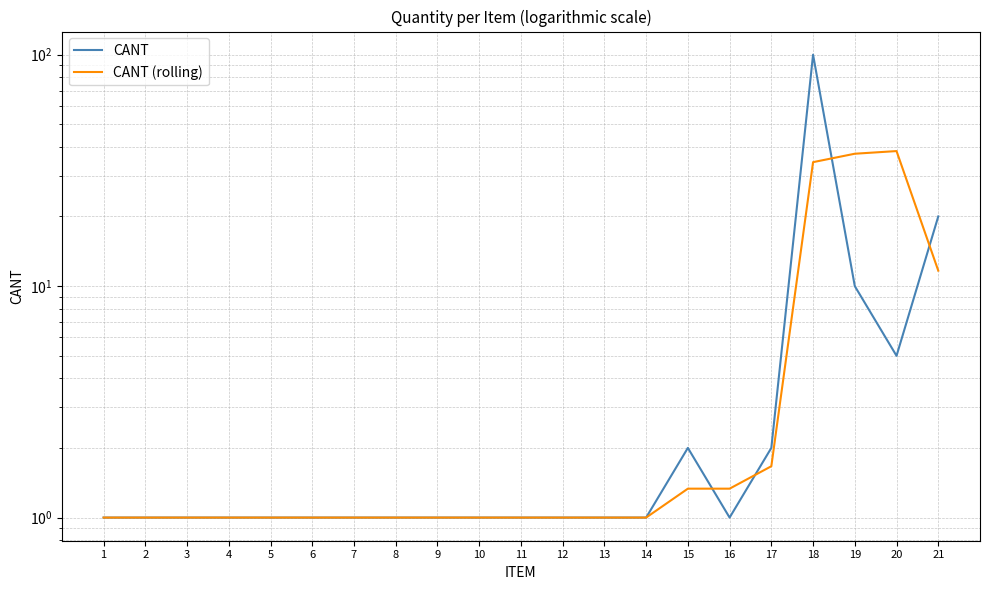

Does the chart display data point markers on the line(s)?

No